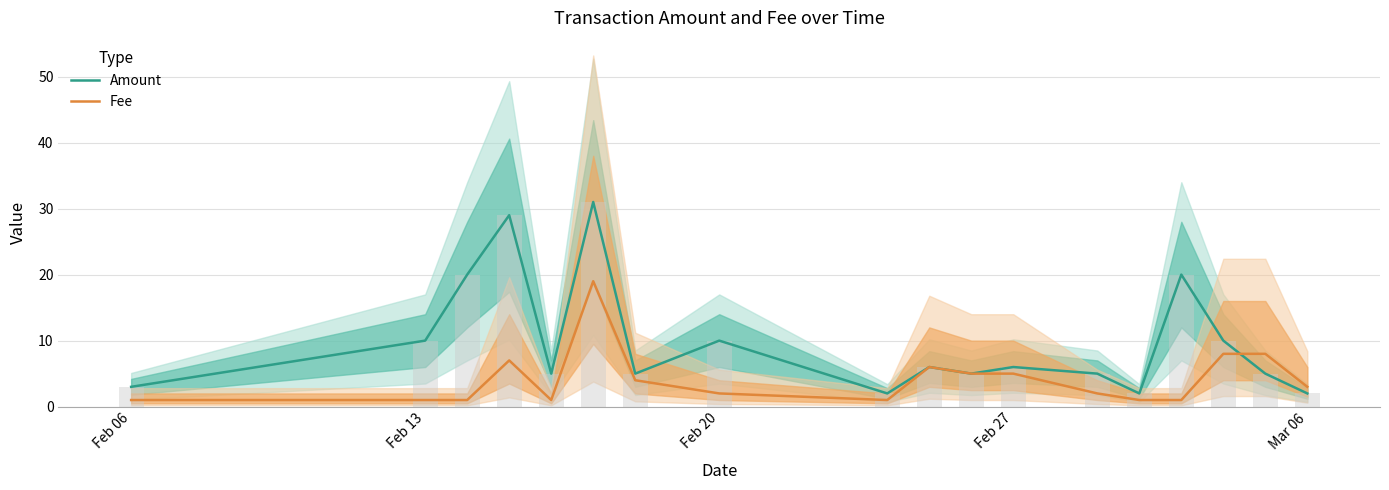

Which series has the largest range (max minus min)?

Amount